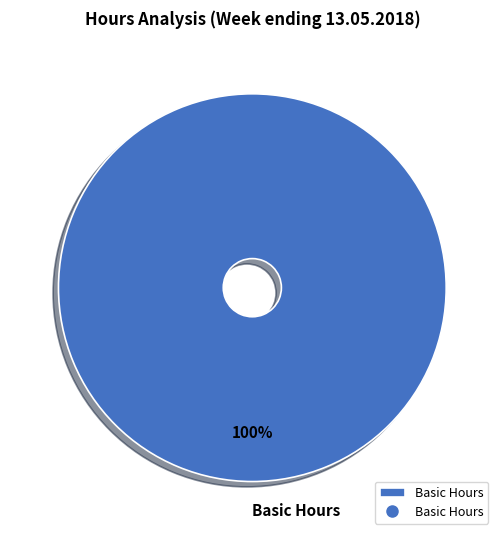

Count the number of slices in the pie.

1